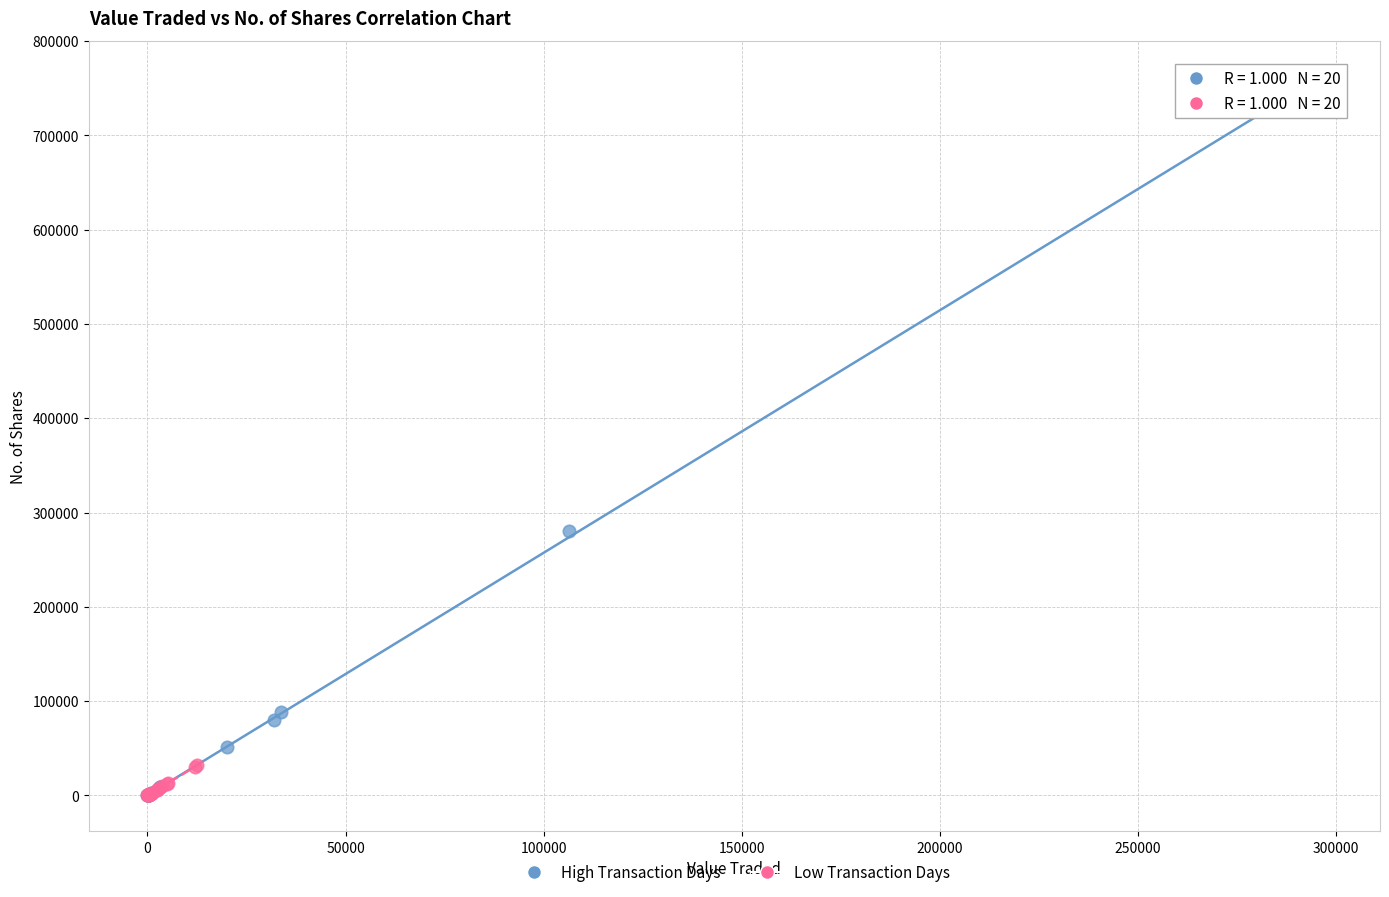

Which series reaches the maximum Y coordinate?

High Transaction Days